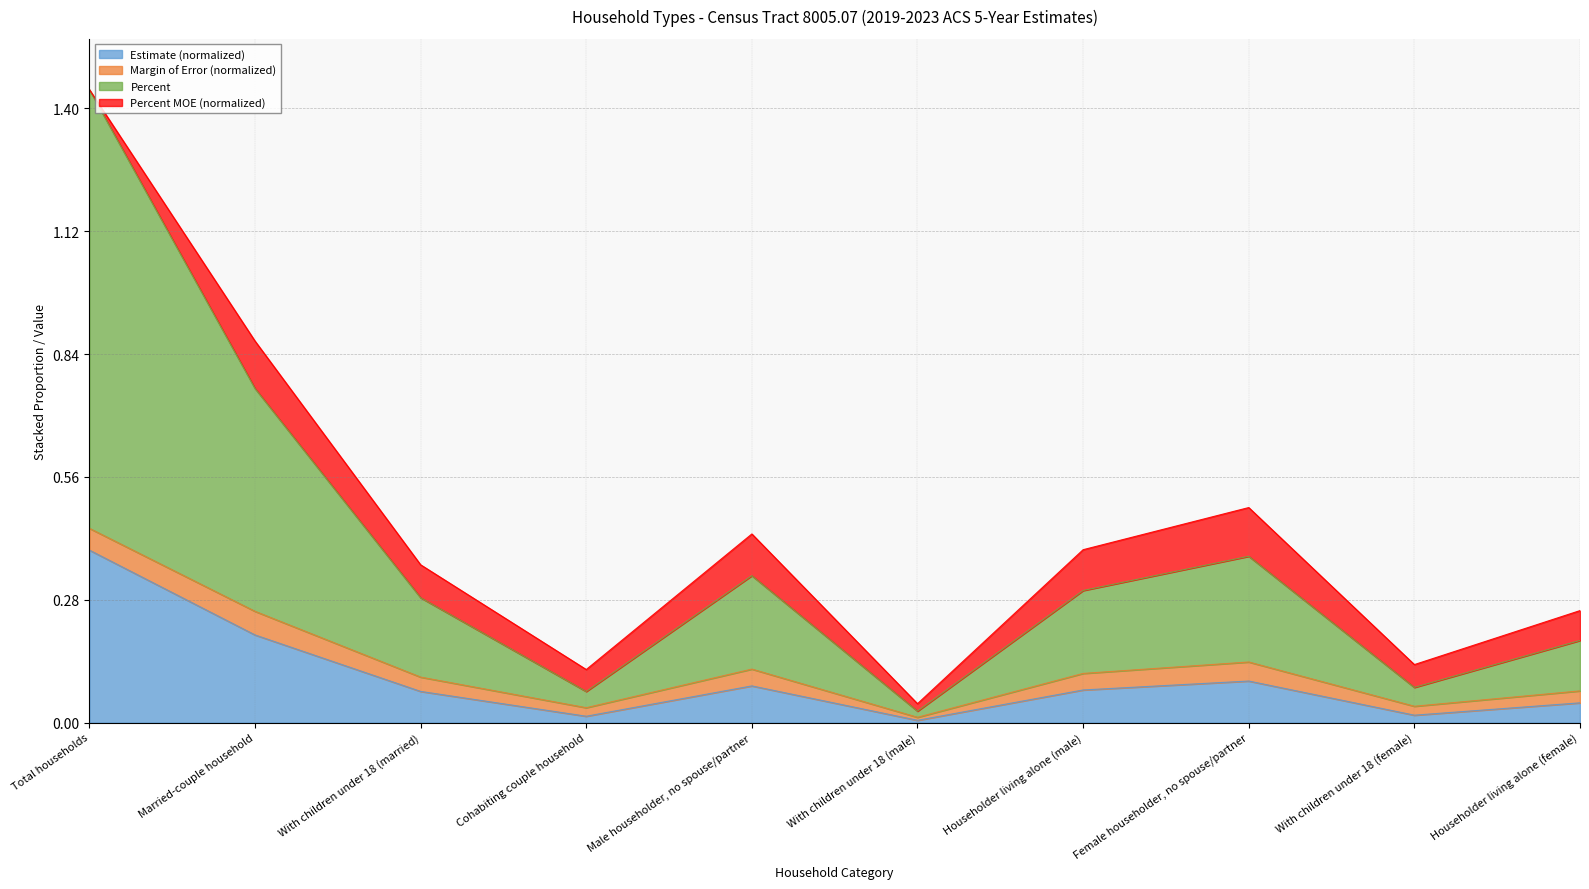

At which category is the sum across all series the highest?

Total households